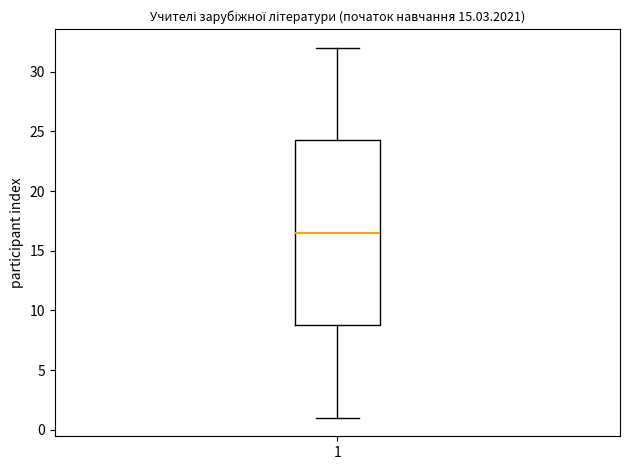

Read this box plot against the y-axis: the position of the median line, the range covered by the box, and the ends of both whiskers. The values are not printed on the chart, so give them approximately, as read against the axis.

median 16.5, box 9.0 to 24.5, whiskers 1.0 to 32.0